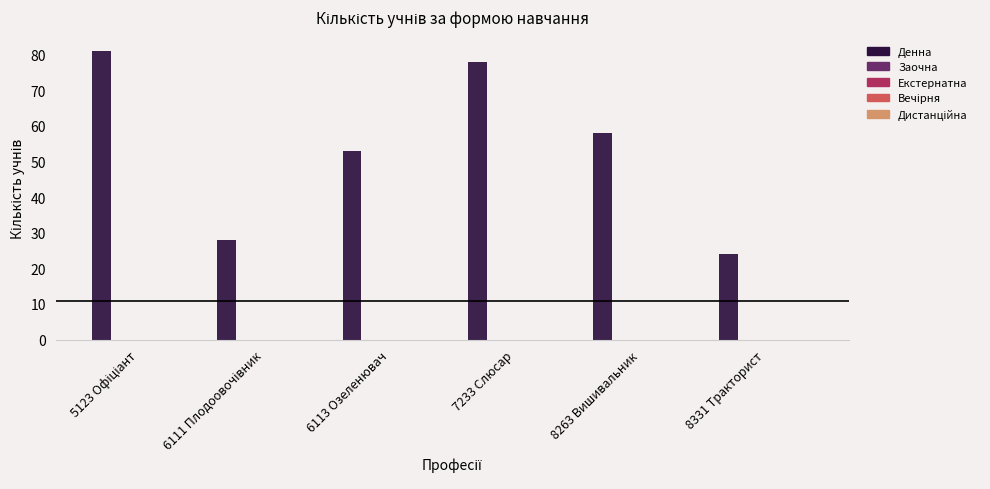

What is the difference between the second highest and second lowest values?

50